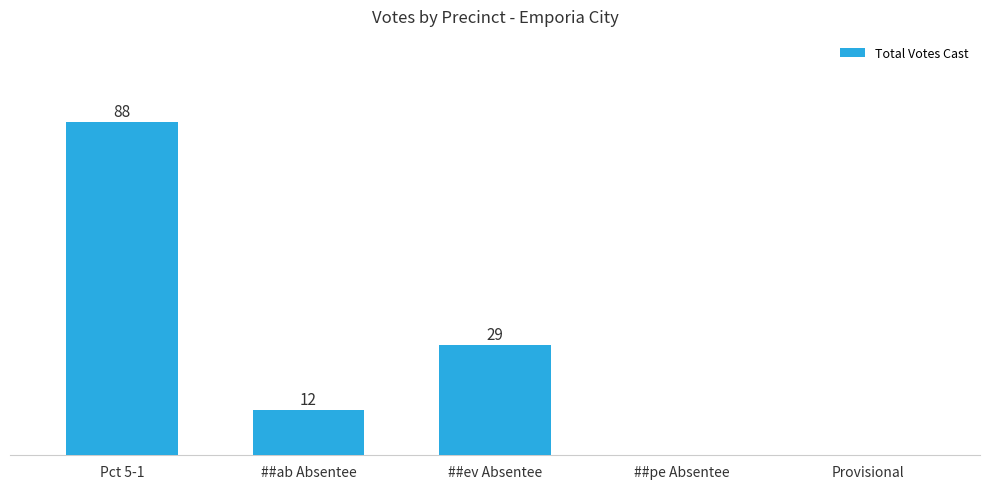

Where is the data nearest to the value 44?

##ev Absentee